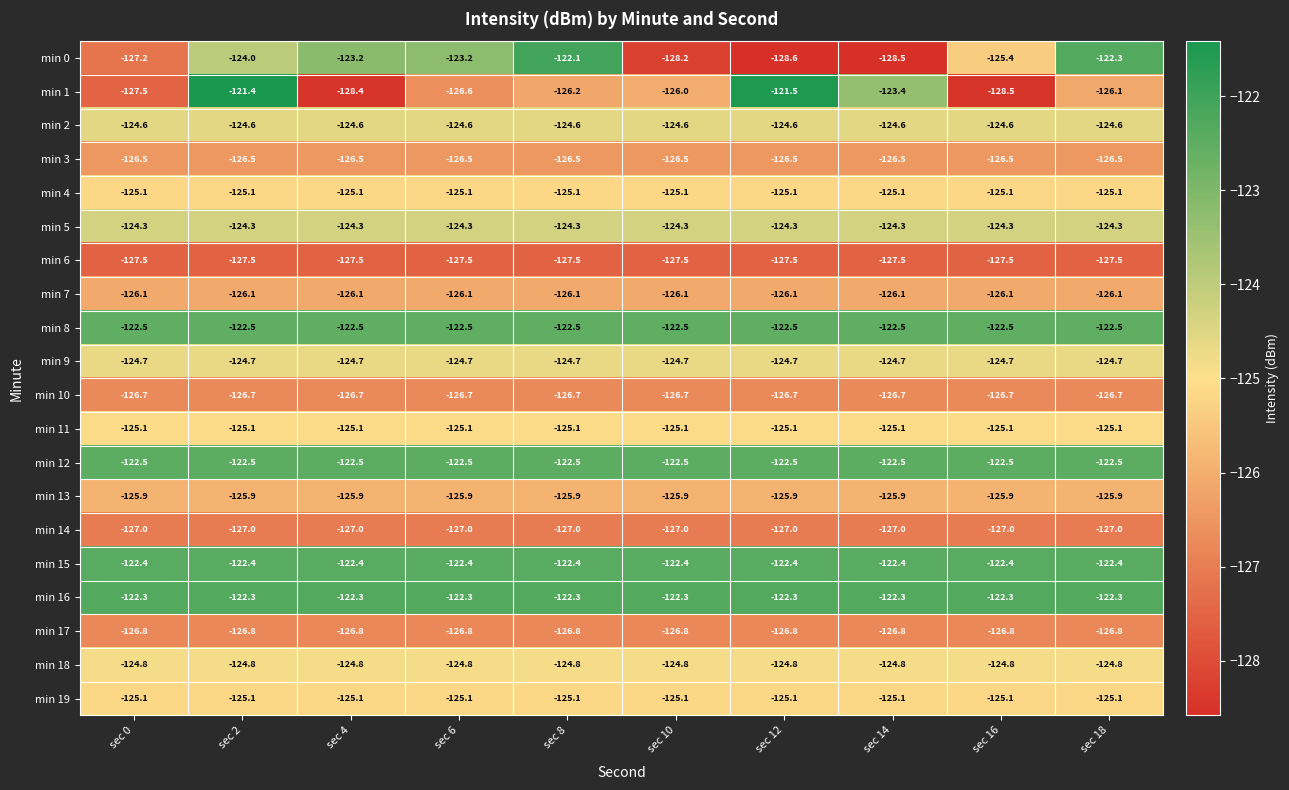

Which series changed the most between sec 4 and sec 12?

min 1